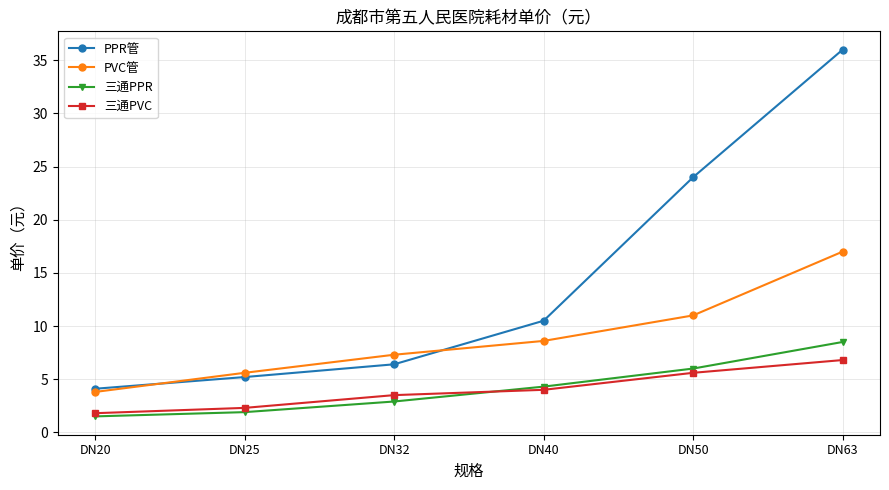

What is the total value across all series at DN20?

11.2